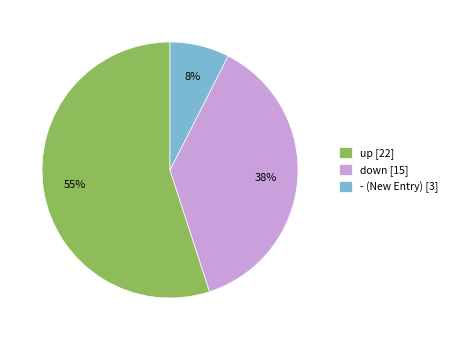

Combined, do down [15] and up [22] account for over 50%?

Yes